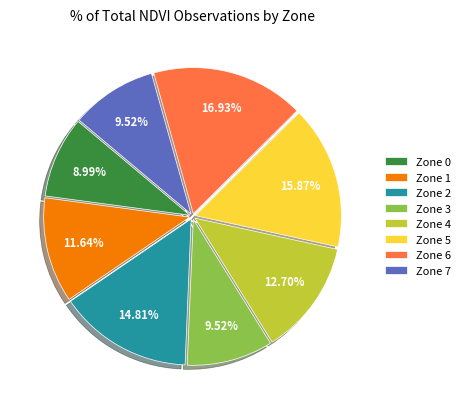

Which has a higher value, Zone 6 or Zone 1?

Zone 6